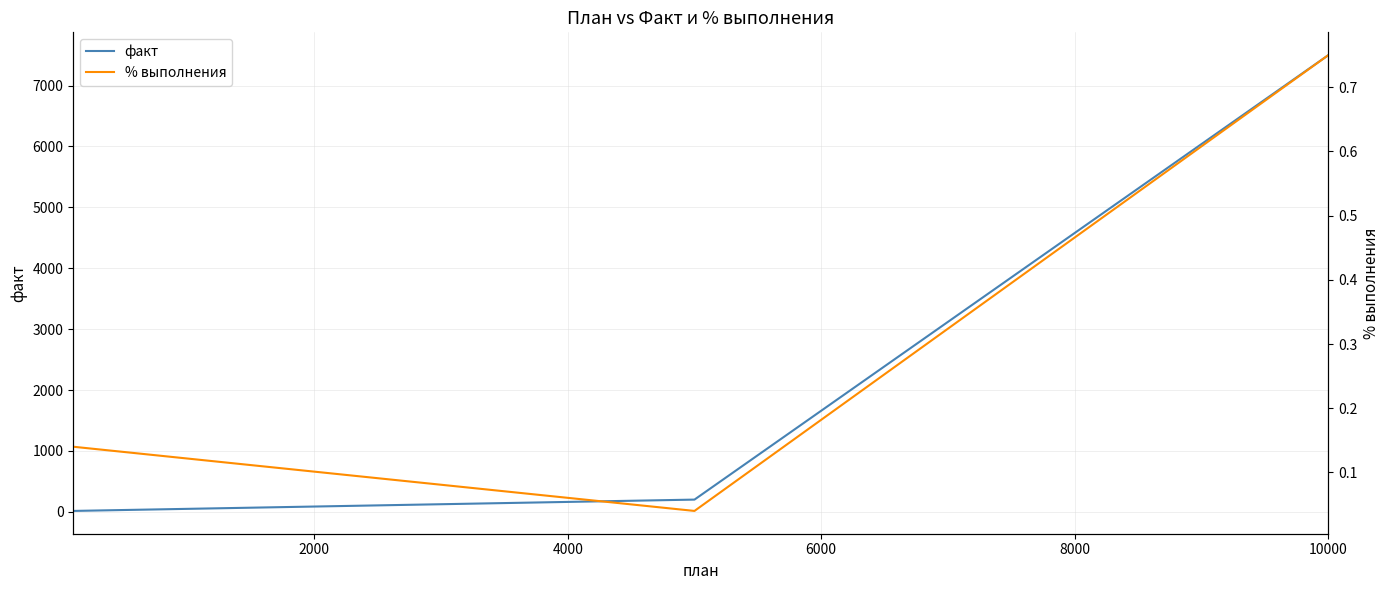

What is the maximum value for факт?

7500